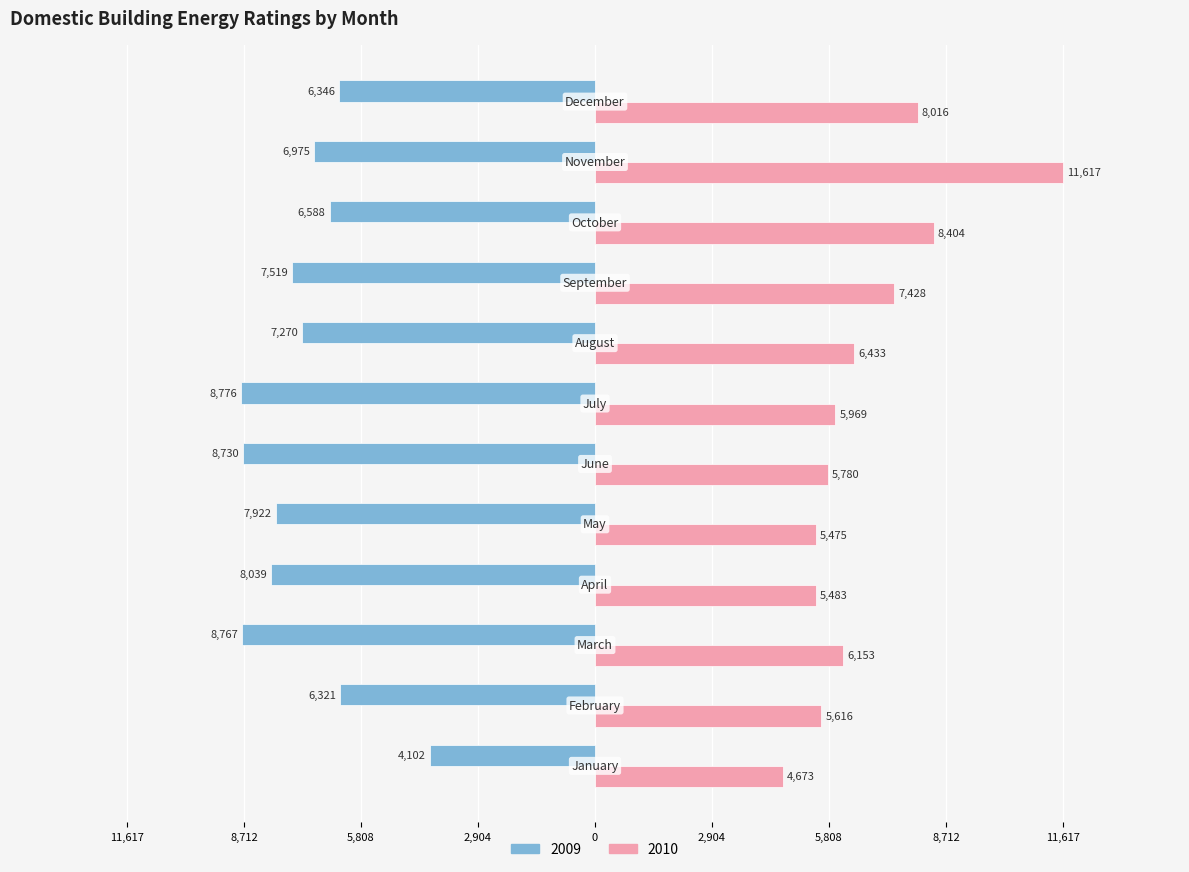

What are all the series names shown in the legend?

2009, 2010